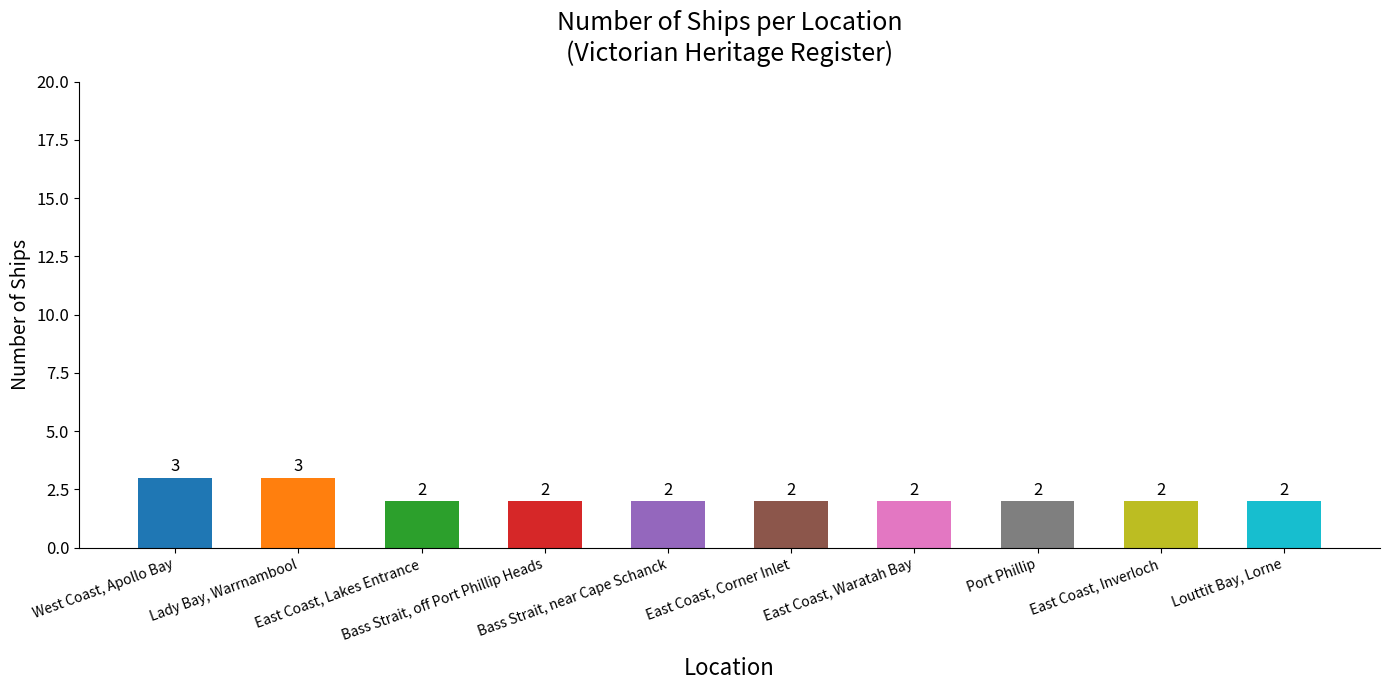

How many data points does each series have?

10